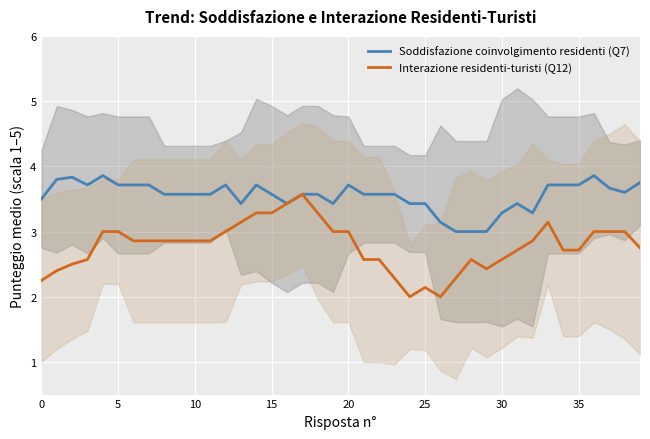

How many interior local peaks does the Soddisfazione coinvolgimento residenti (Q7) series have?

7